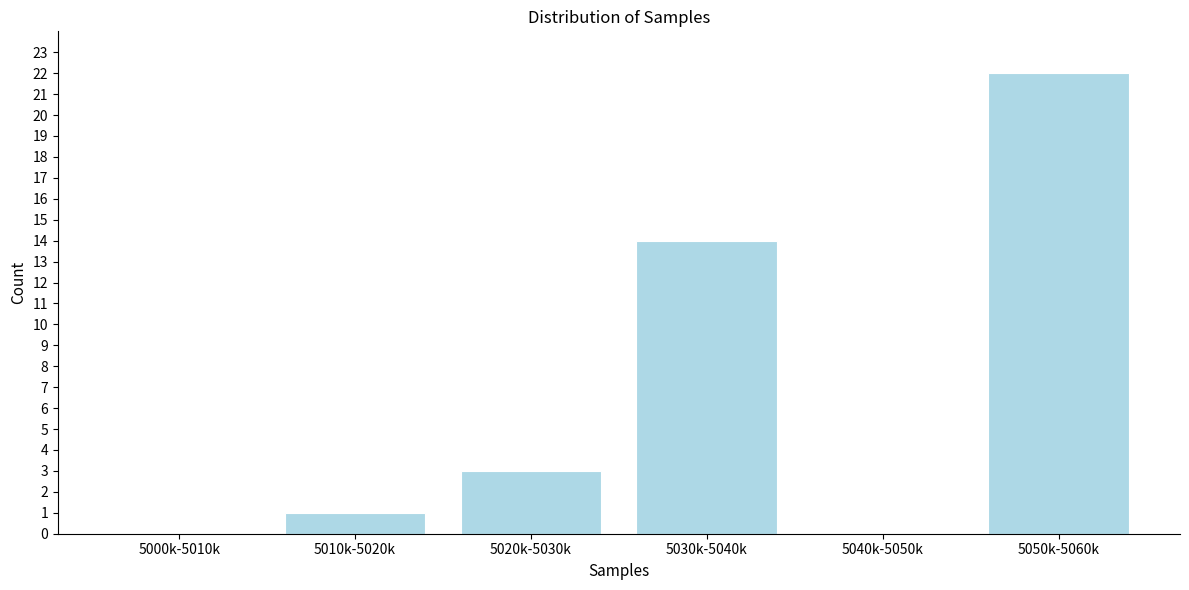

Reading left to right, extract all data points from this chart.

5000k-5010k=0	5010k-5020k=1	5020k-5030k=3	5030k-5040k=14	5040k-5050k=0	5050k-5060k=22